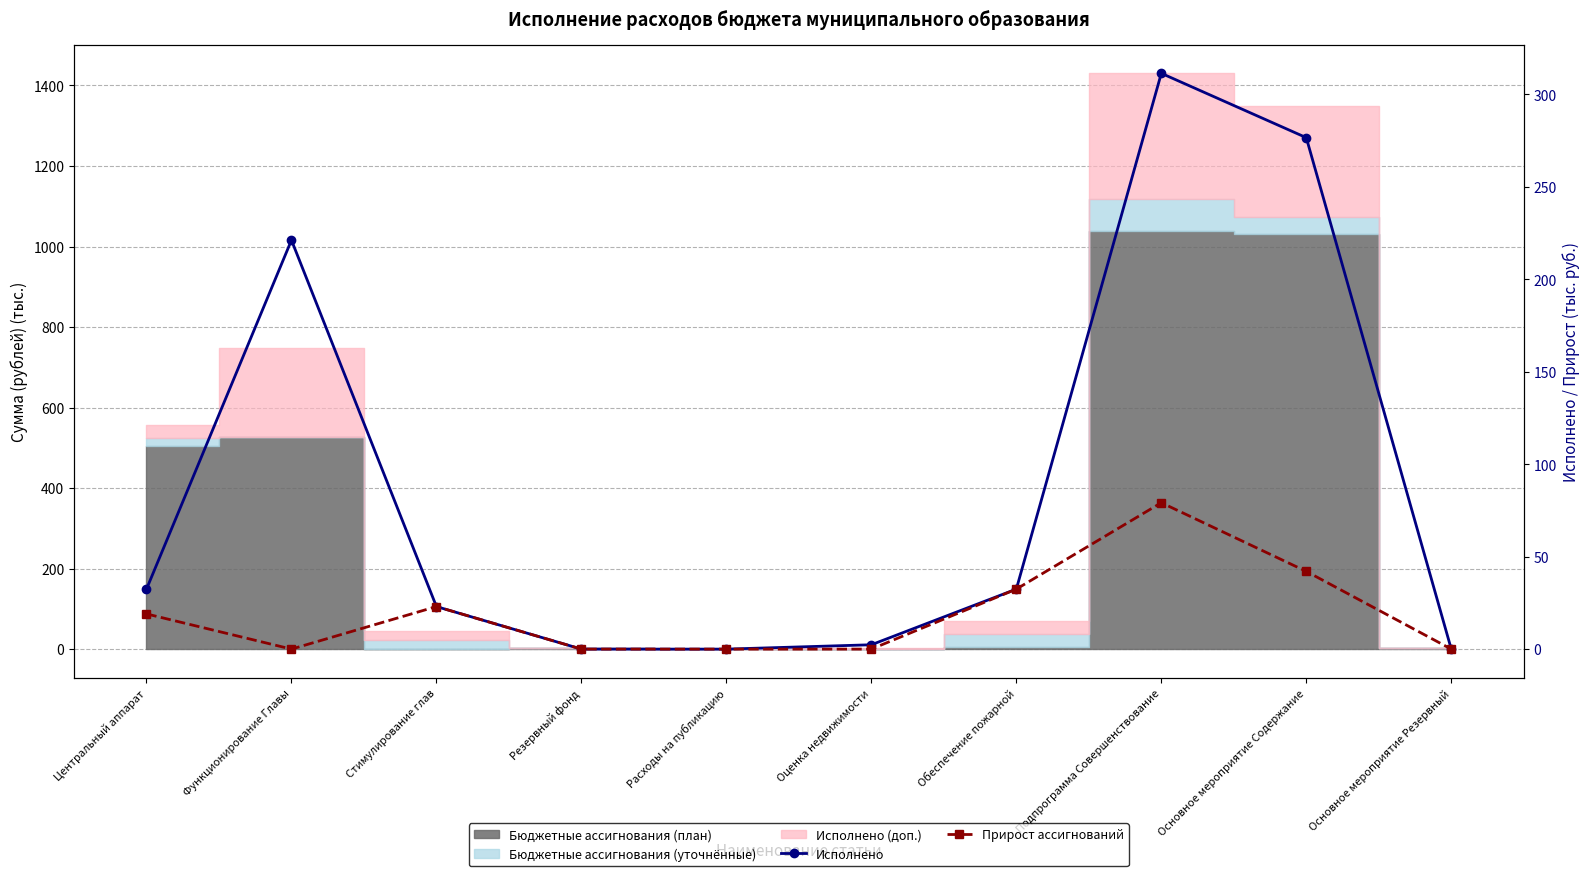

Between Резервный фонд and Стимулирование глав, which is larger?

Стимулирование глав